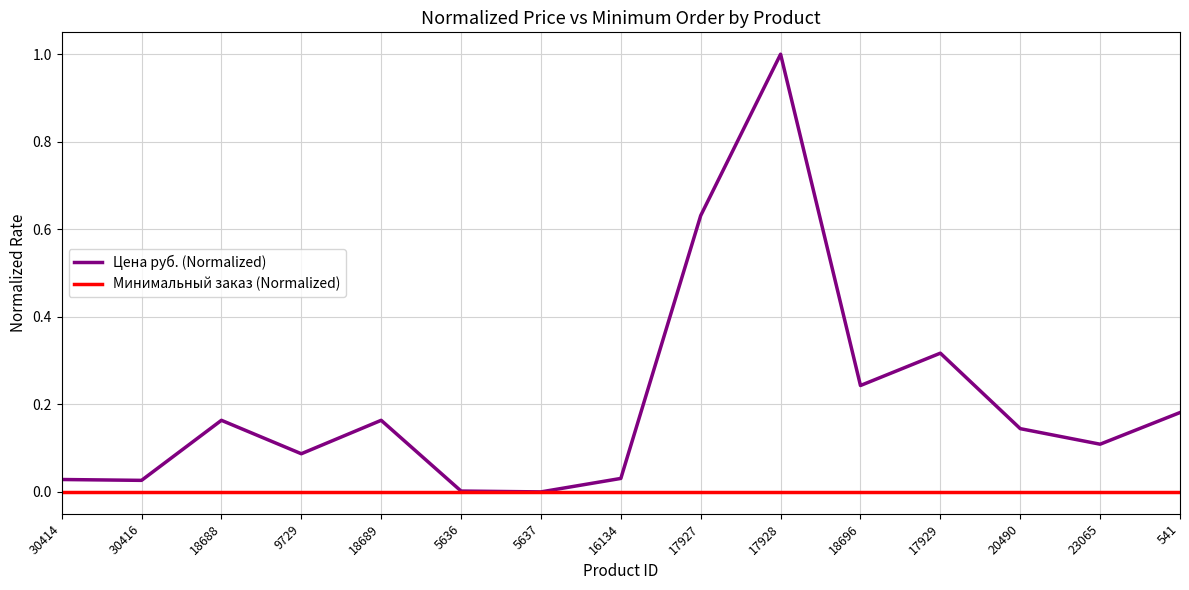

How many lines are shown in the chart?

2